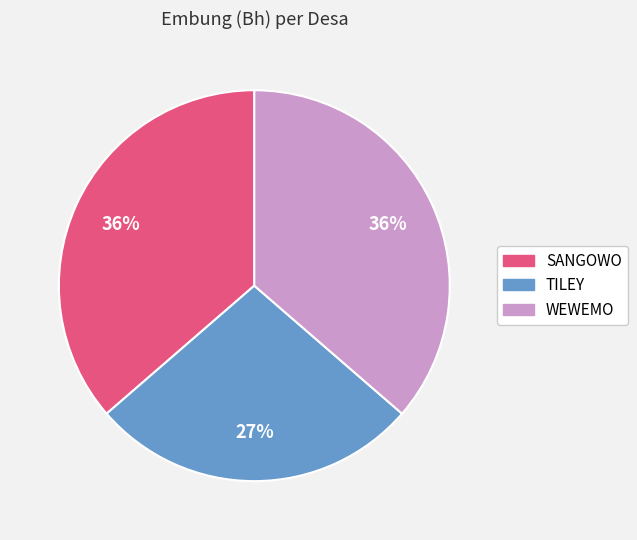

To the nearest percent, what portion does WEWEMO represent?

36%